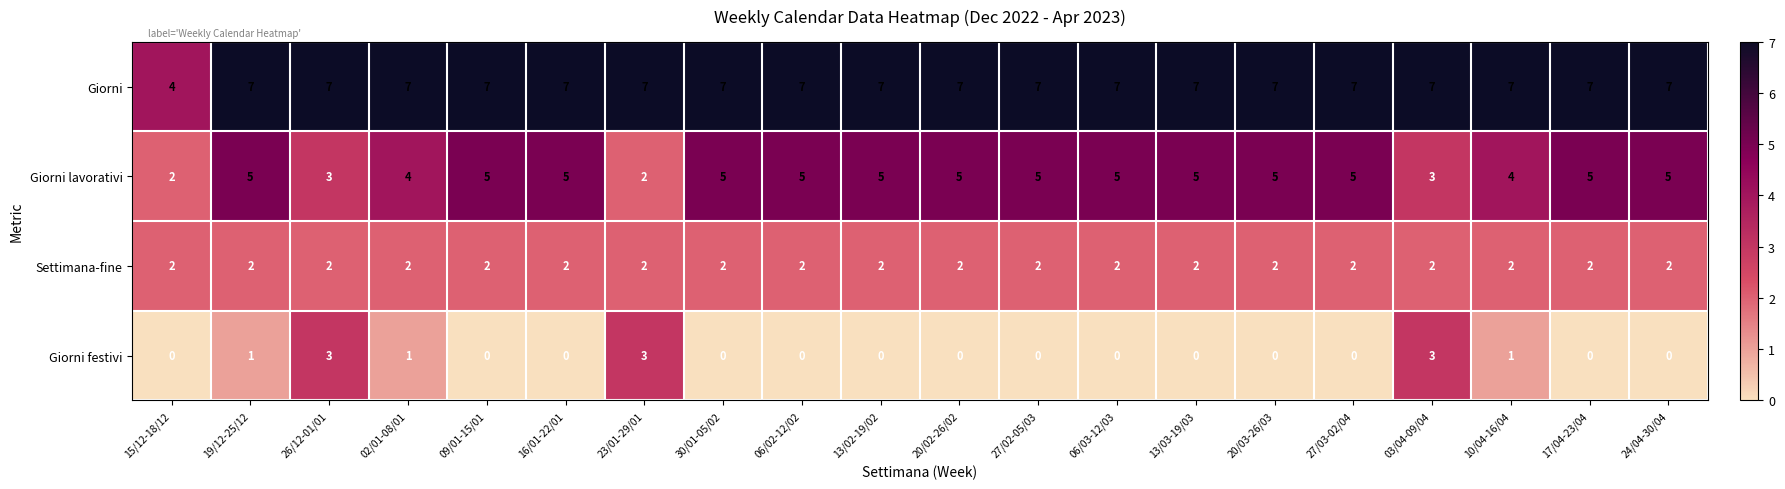

Rank the series by their maximum value, from highest to lowest.

Giorni, Giorni lavorativi, Giorni festivi, Settimana-fine